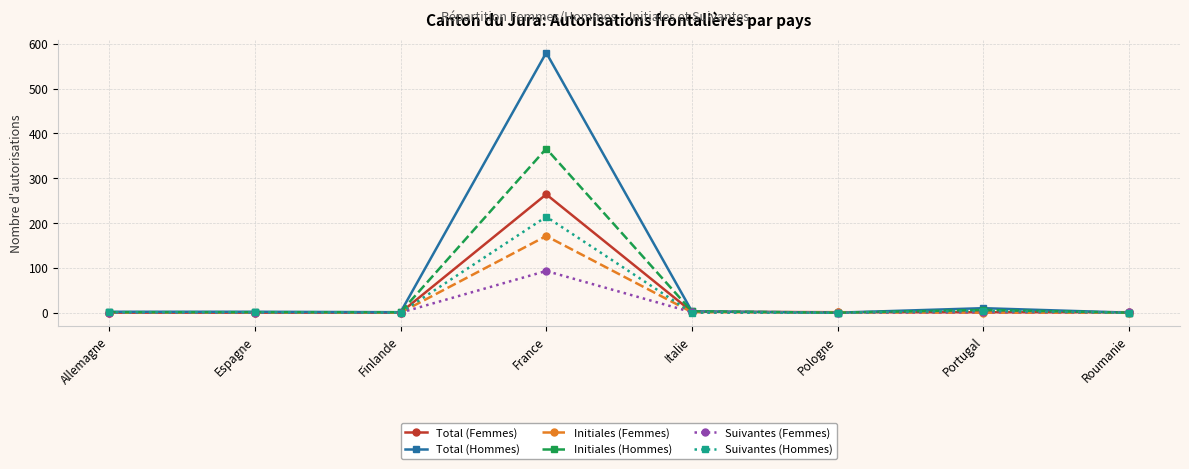

At which label does Initiales (Femmes) reach its peak?

France